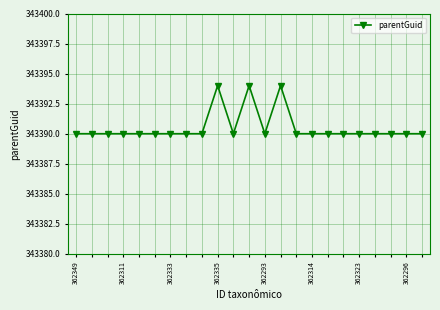

What is the value of the 19th point from the left?

343390